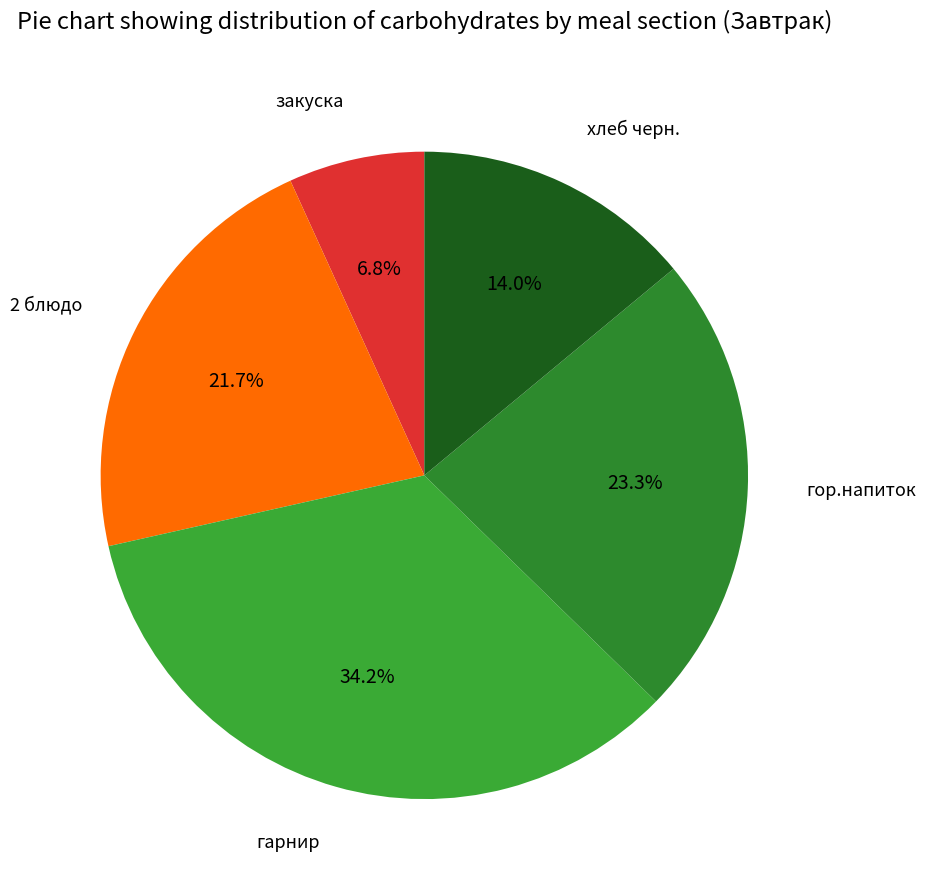

Is it true that хлеб черн. is 28% of the pie?

False